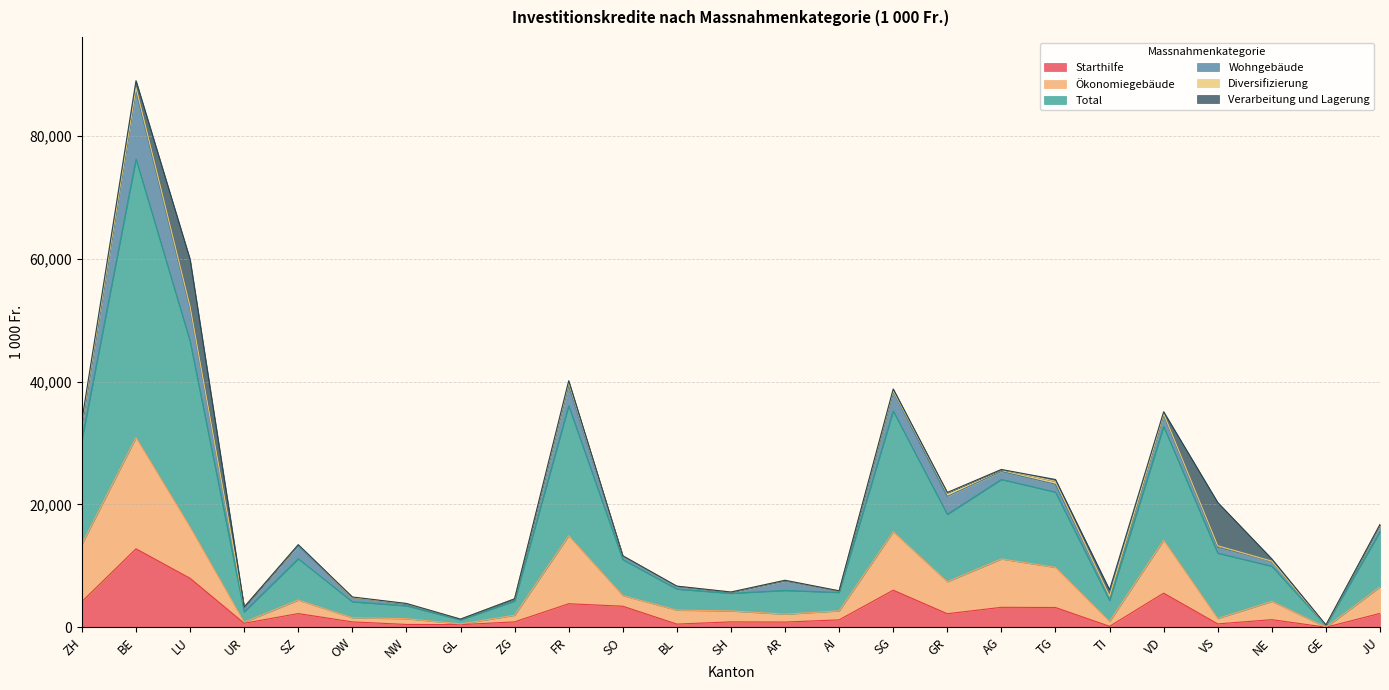

What is the highest value of the Starthilfe series?

12770.0